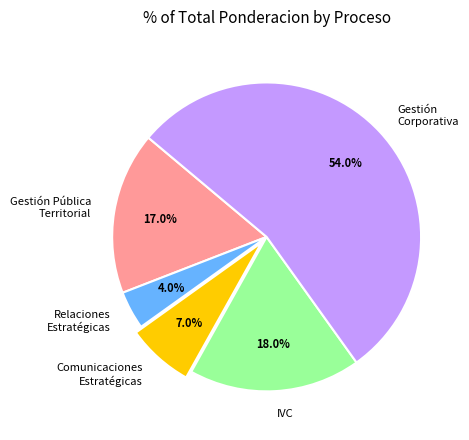

How many slices are in this pie chart?

5